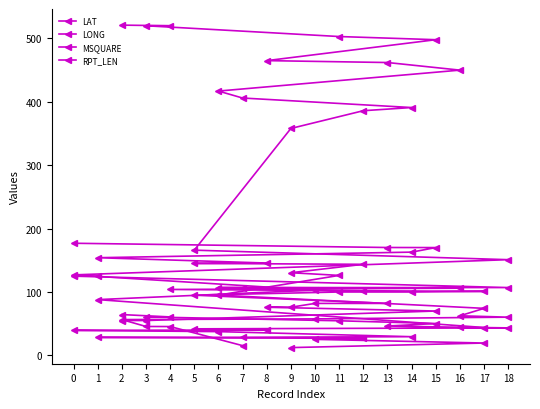

What is the sum of all LAT values?

754.2